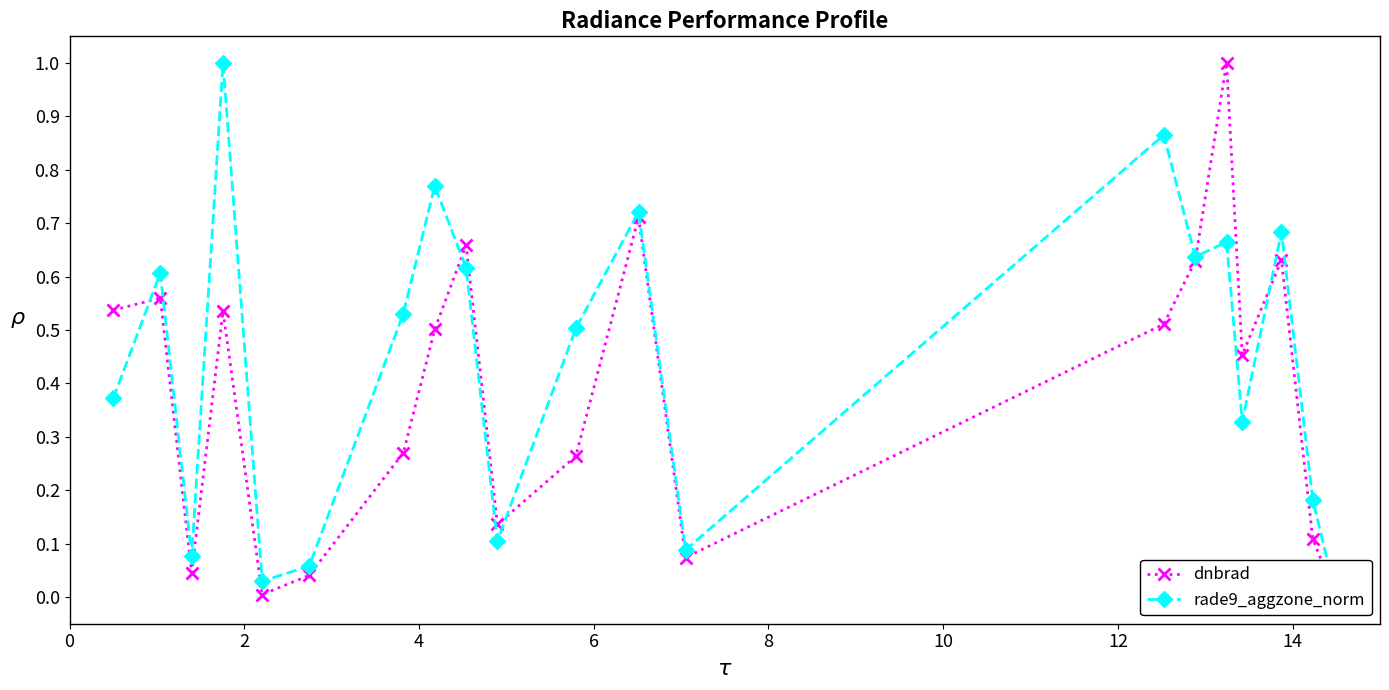

What is the greatest value displayed?

1.0